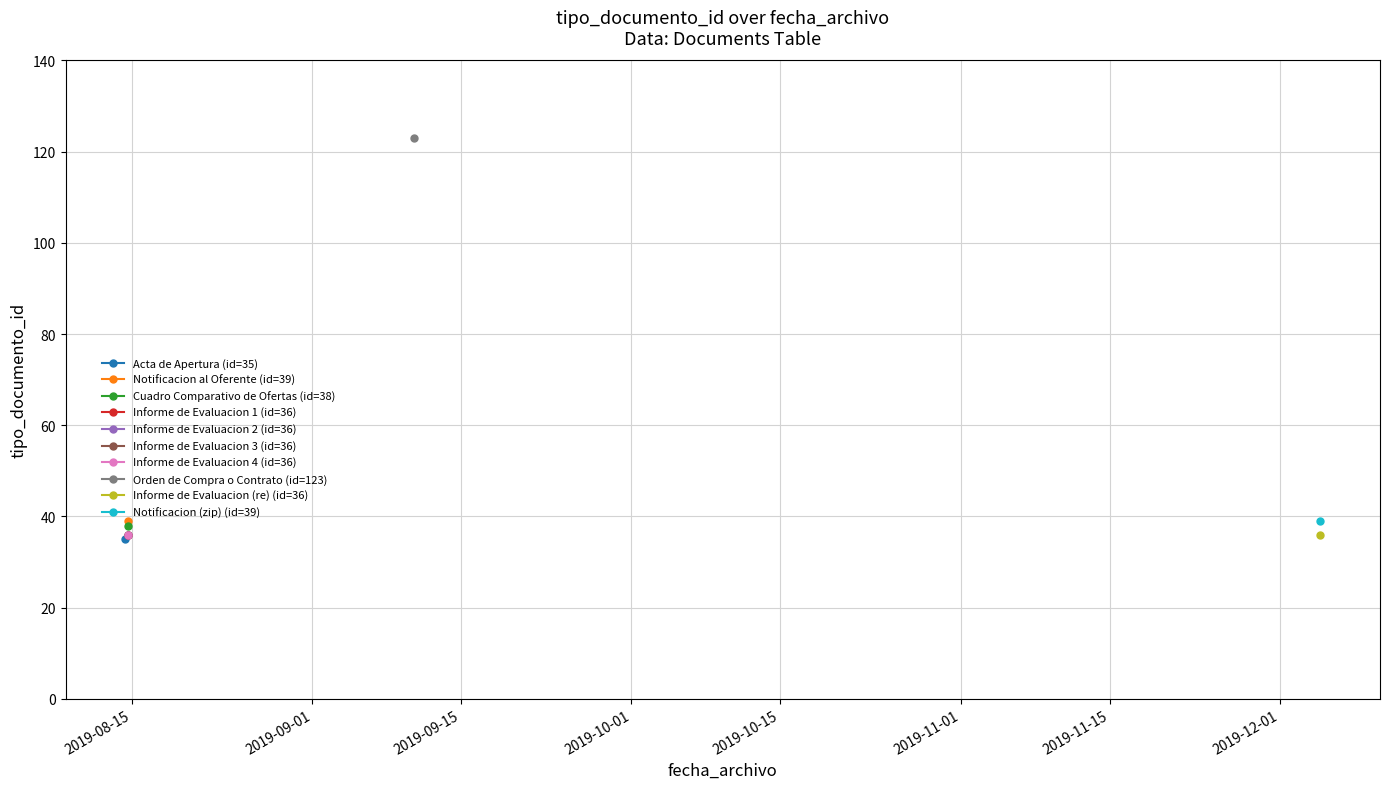

List the labels in order of value, largest first.

2019-09-10 12:28:50, 2019-12-04 18:35:34, 2019-08-14 15:09:25, 2019-08-14 16:42:28, 2019-12-04 18:35:34, 2019-08-14 16:43:22, 2019-08-14 16:43:01, 2019-08-14 16:42:49, 2019-08-14 16:42:28, 2019-08-14 09:38:25